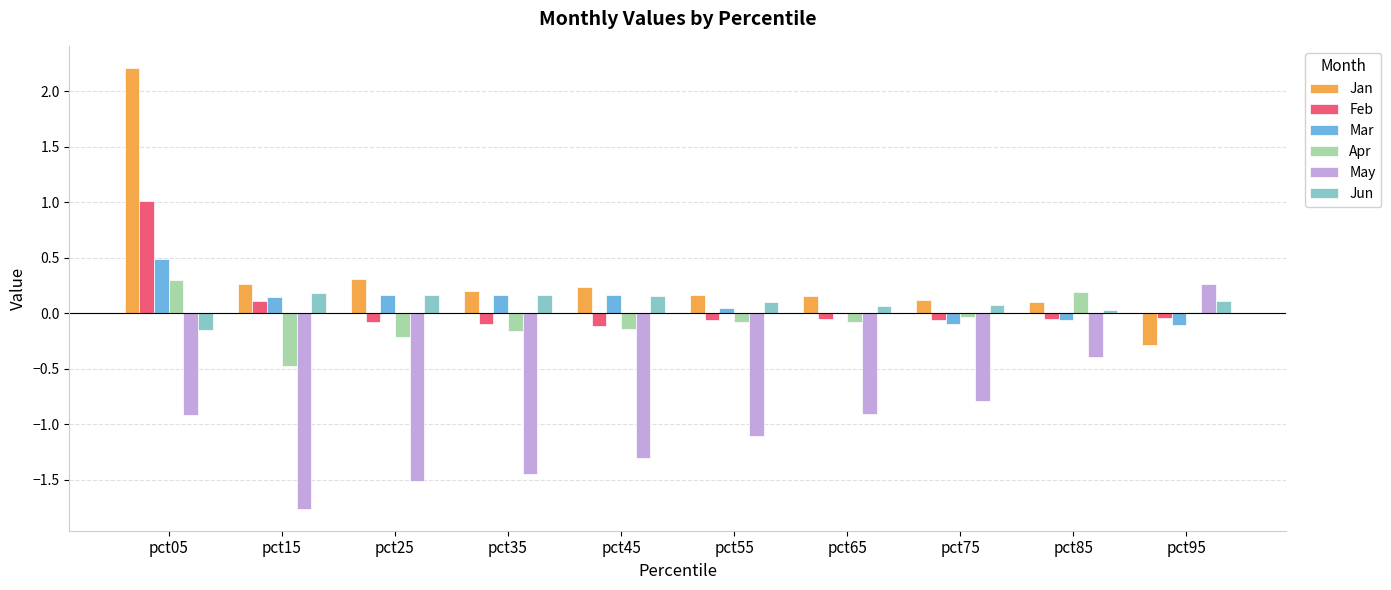

Is the value of May at pct75 greater than the value of Jun at pct55?

No